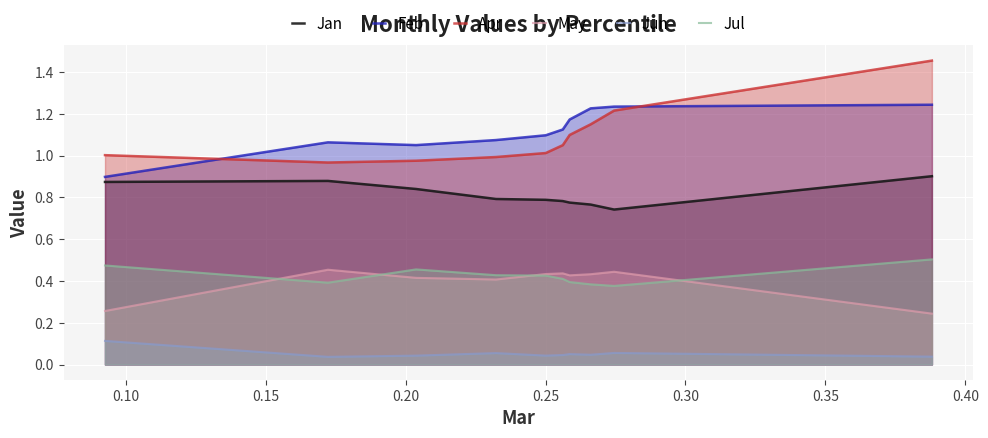

True or false: Jun and Apr intersect in this chart.

False